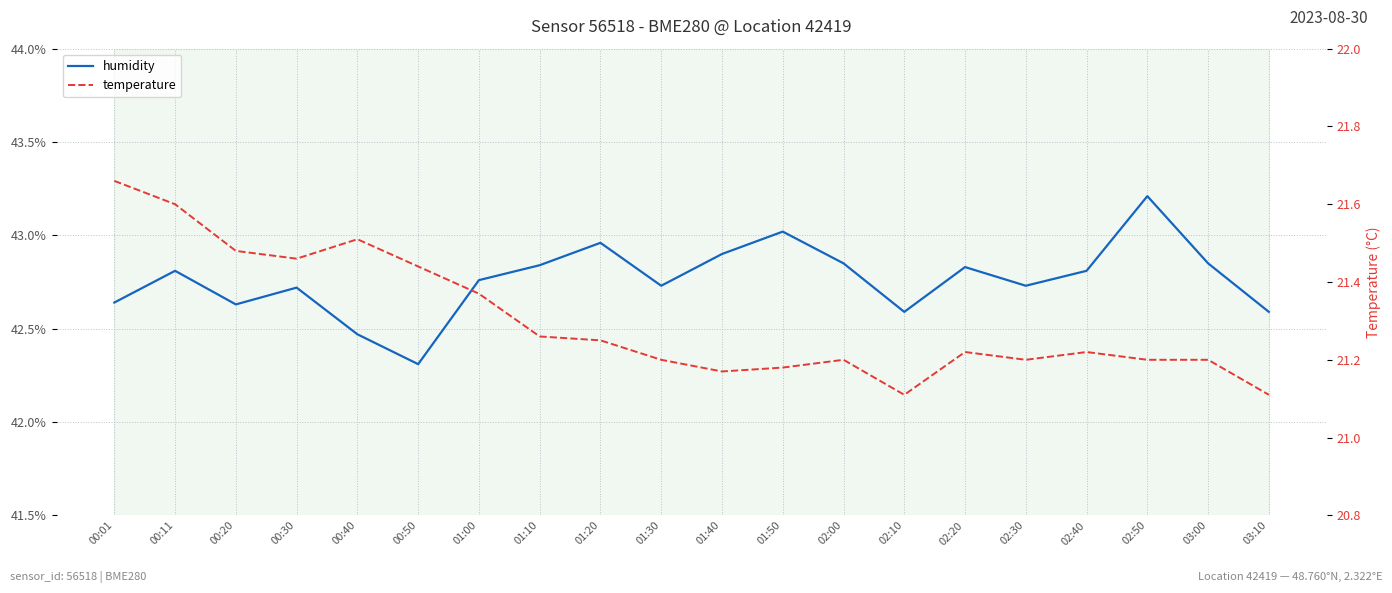

Is the value of temperature at 01:20 greater than the value of humidity at 02:10?

No